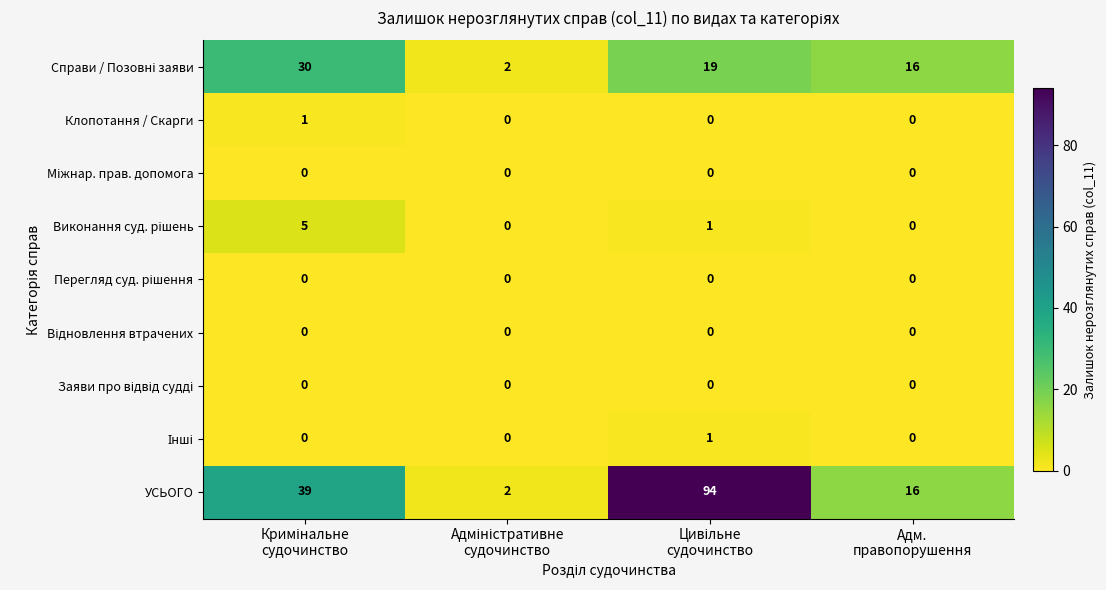

Which series has the widest spread of values?

УСЬОГО